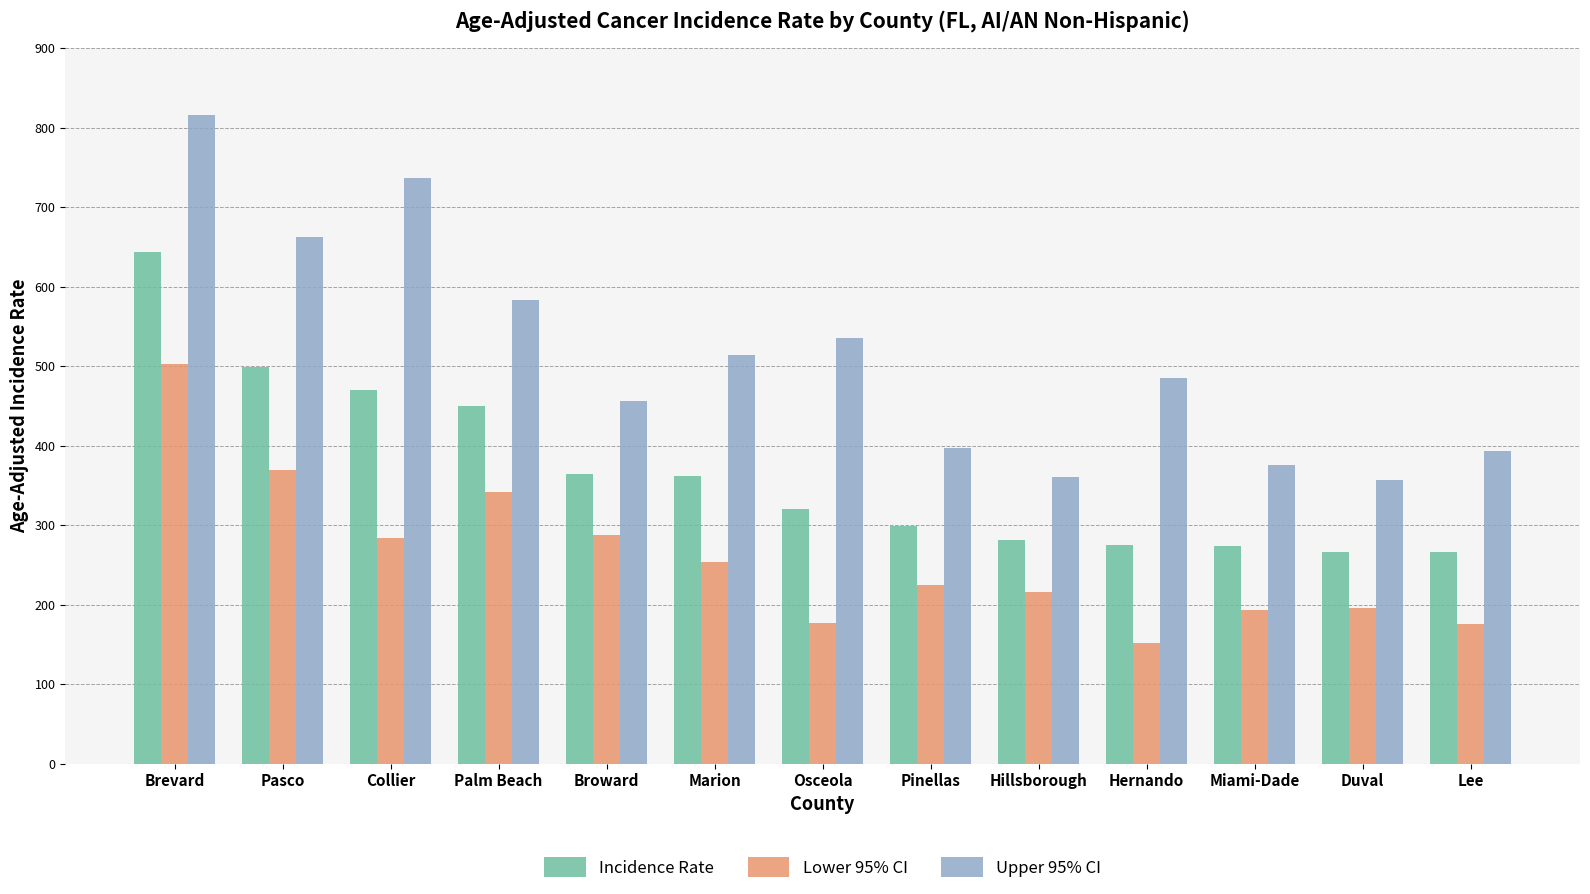

What are all the series names shown in the legend?

Incidence Rate, Lower 95% CI, Upper 95% CI